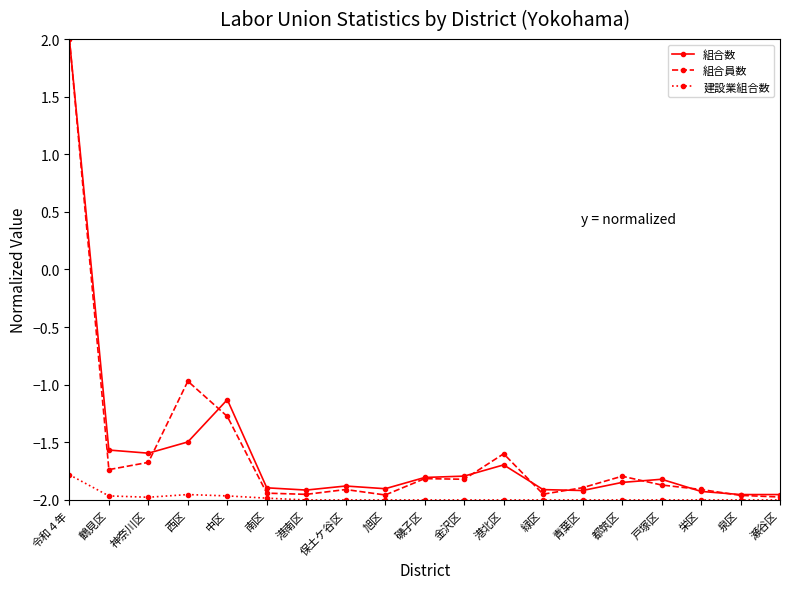

What are all the series names shown in the legend?

組合数, 組合員数, 建設業組合数